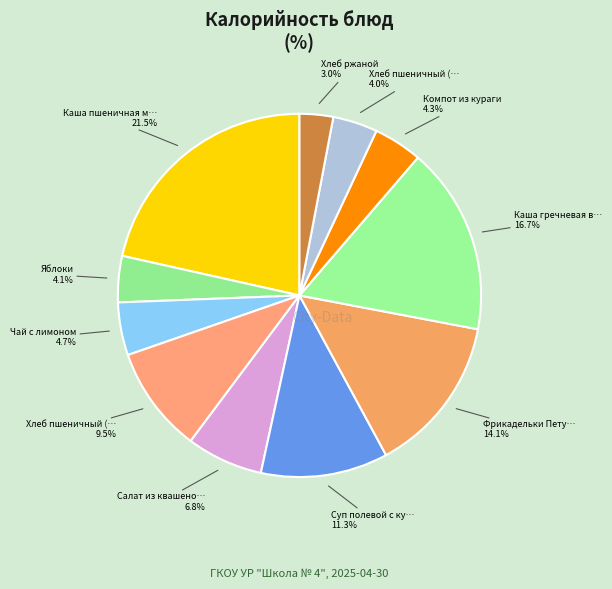

How many segments does this pie chart have?

11